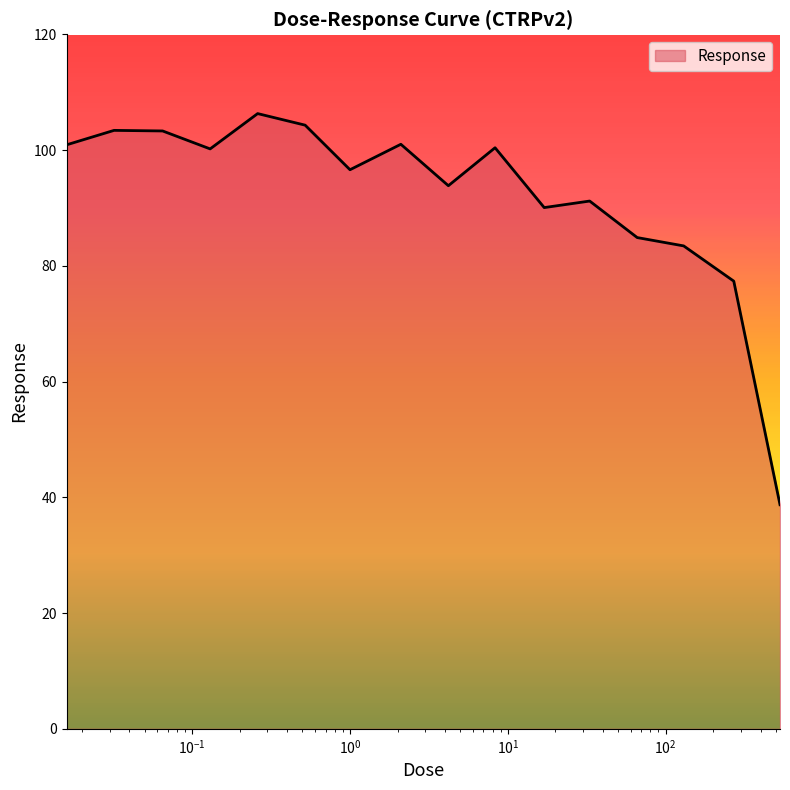

What is the smallest value displayed?

38.7